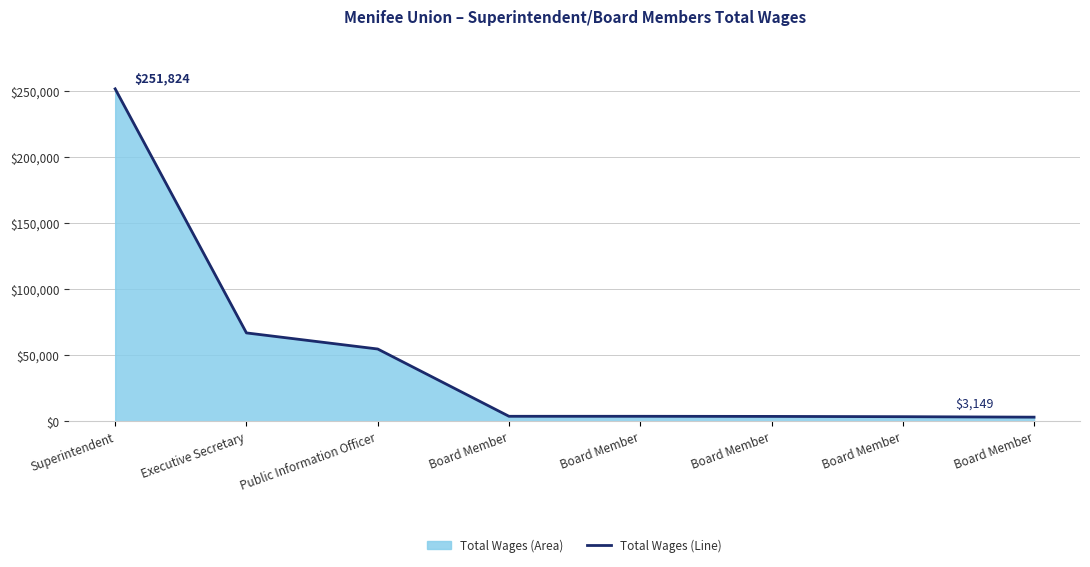

What is the difference between the maximum and minimum values?

248675